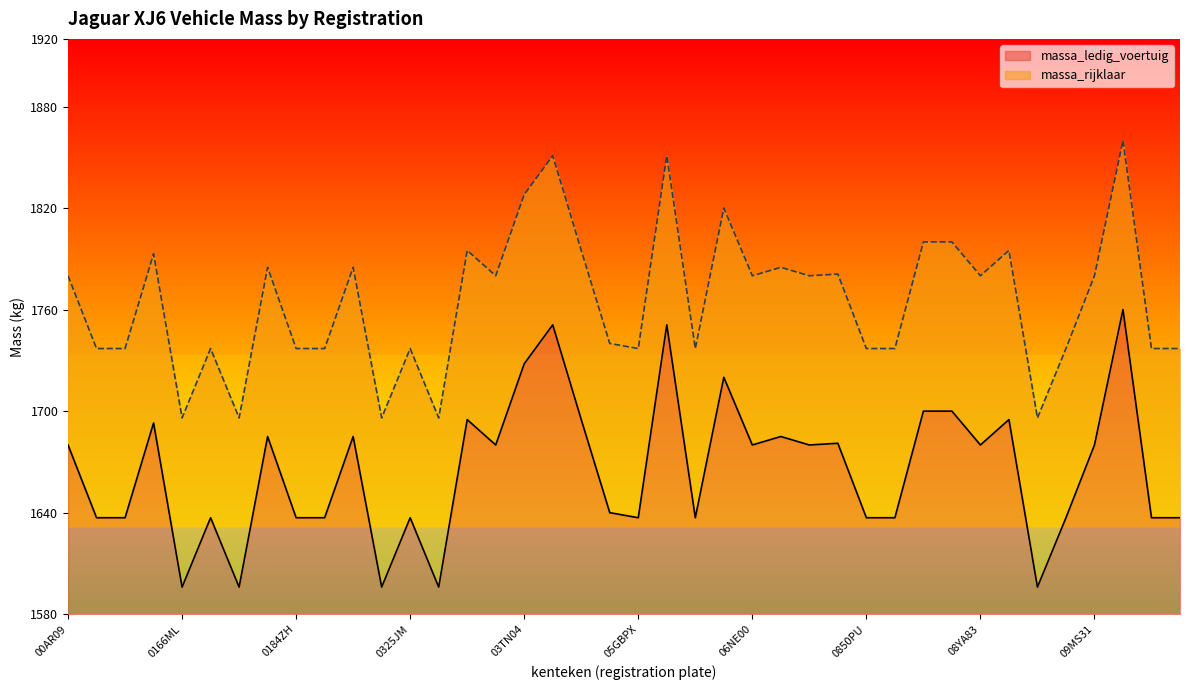

Reading left to right, extract all data points from this chart.

massa_ledig_voertuig: 1680	1637	1637	1693	1596	1637	1596	1685	1637	1637	1685	1596	1637	1596	1695	1680	1728	1751	1695	1640	1637	1751	1637	1720	1680	1685	1680	1681	1637	1637	1700	1700	1680	1695	1596	1637	1680	1760	1637	1637
massa_rijklaar: 1780	1737	1737	1793	1696	1737	1696	1785	1737	1737	1785	1696	1737	1696	1795	1780	1828	1851	1795	1740	1737	1851	1737	1820	1780	1785	1780	1781	1737	1737	1800	1800	1780	1795	1696	1737	1780	1860	1737	1737